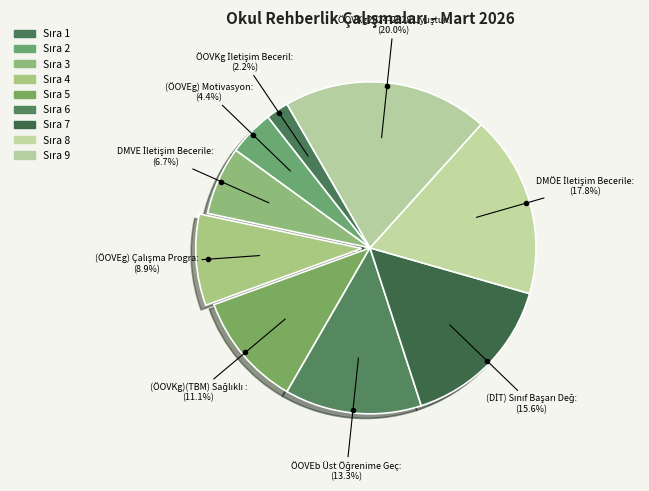

How many segments does this pie chart have?

9